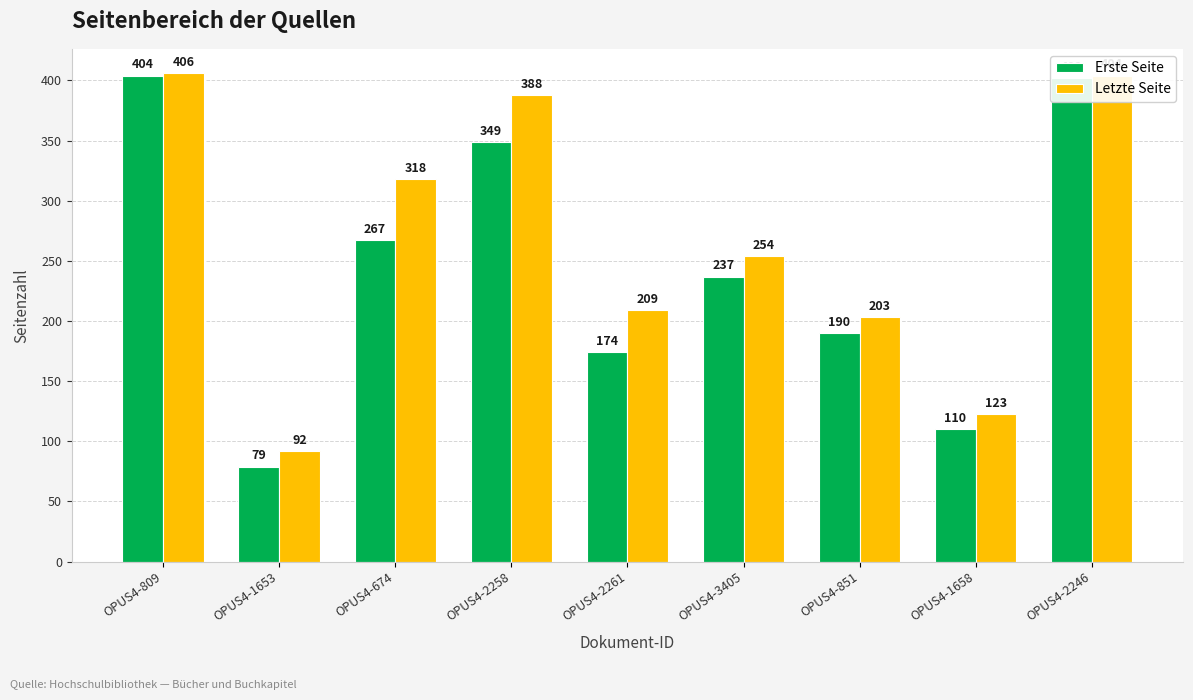

How many bars are there in total?

18